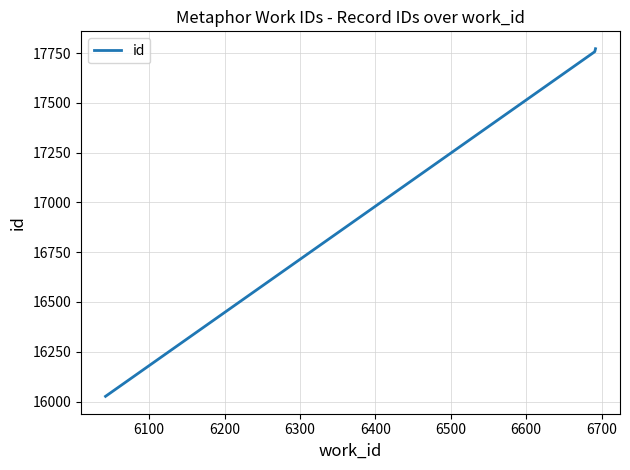

What is the smallest value displayed?

16026